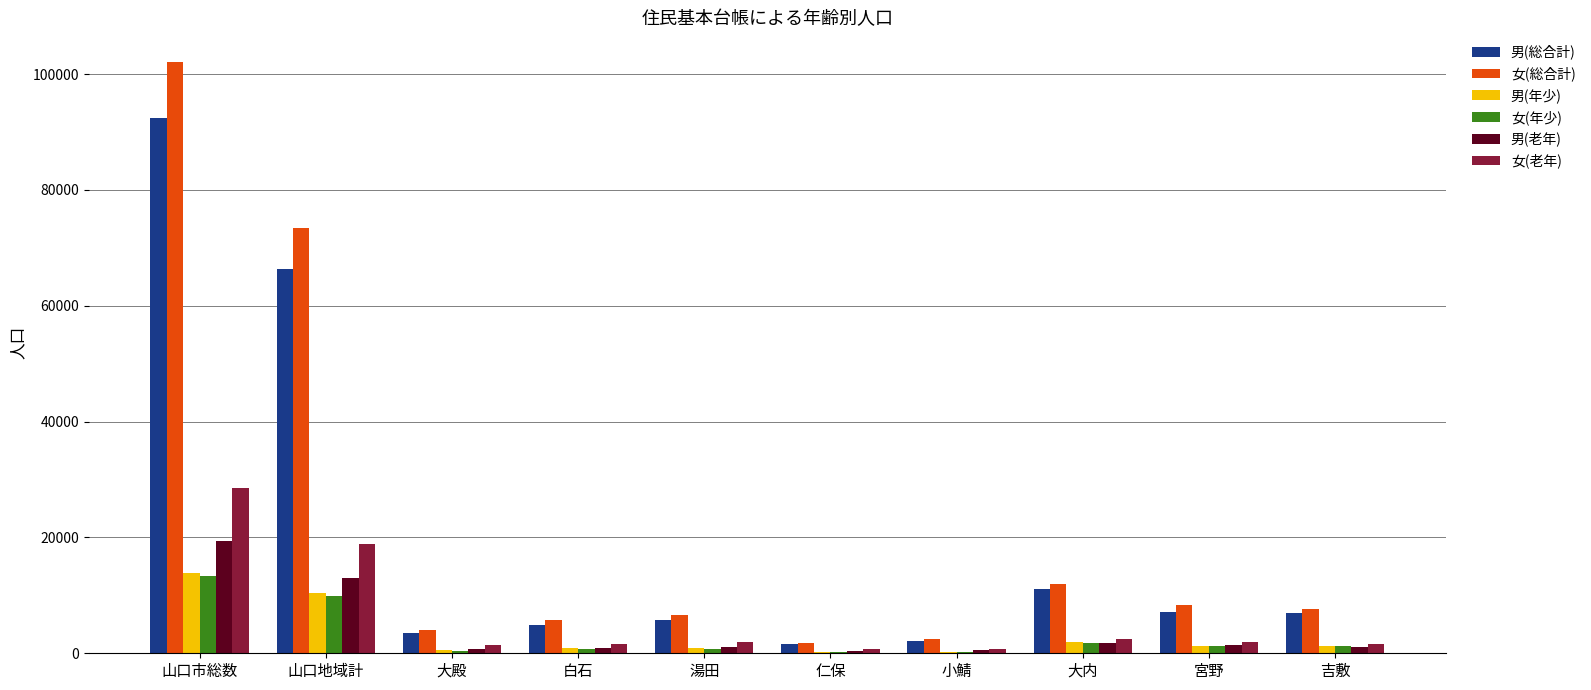

At which category is the sum across all series the highest?

山口市総数